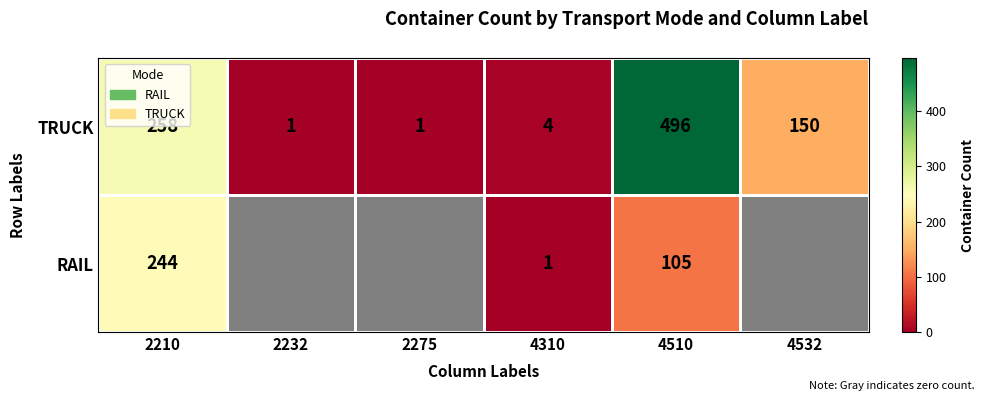

At which label does TRUCK reach its peak?

4510